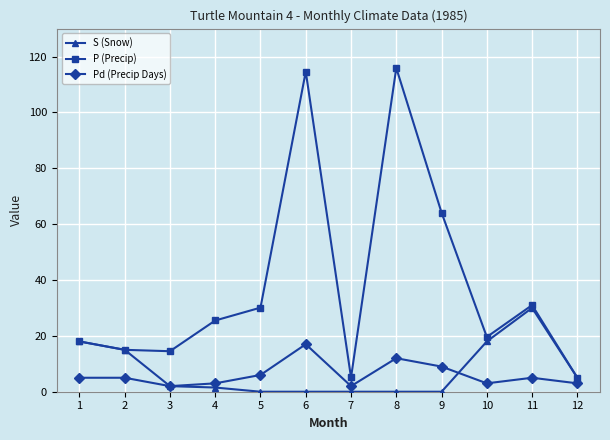

Which series has the largest range (max minus min)?

P (Precip)